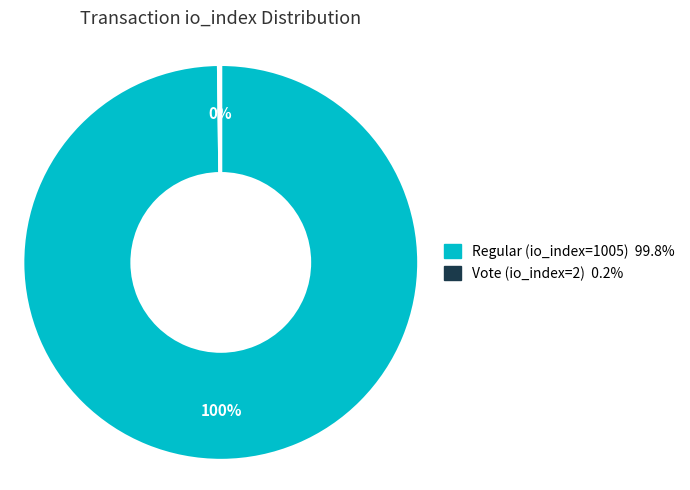

The Regular (io_index=1005) slice represents 100% of the pie. True or false?

True